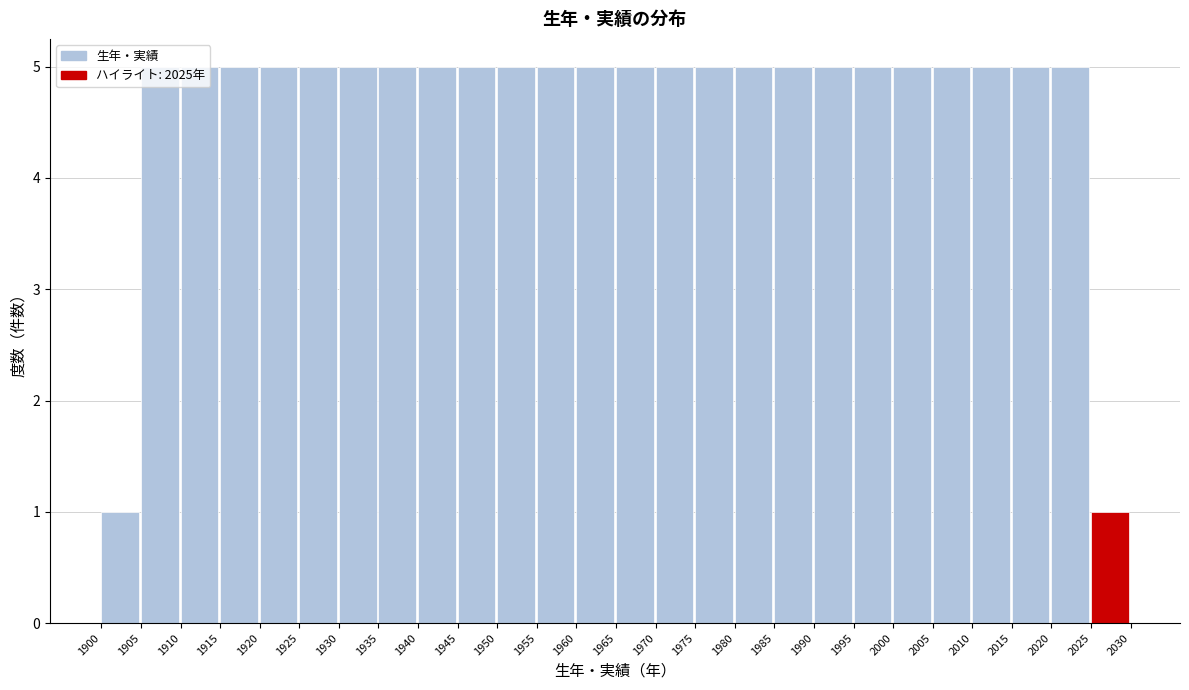

Reading left to right, list every bar in this chart as the range it spans on the x-axis followed by its height. The values are not printed on the chart, so give them approximately, as read against the axis.

1900 to 1905: 1
1905 to 1910: 5
1910 to 1915: 5
1915 to 1920: 5
1920 to 1925: 5
1925 to 1930: 5
1930 to 1935: 5
1935 to 1940: 5
1940 to 1945: 5
1945 to 1950: 5
1950 to 1955: 5
1955 to 1960: 5
1960 to 1965: 5
1965 to 1970: 5
1970 to 1975: 5
1975 to 1980: 5
1980 to 1985: 5
1985 to 1990: 5
1990 to 1995: 5
1995 to 2000: 5
2000 to 2005: 5
2005 to 2010: 5
2010 to 2015: 5
2015 to 2020: 5
2020 to 2025: 5
2025 to 2030: 1